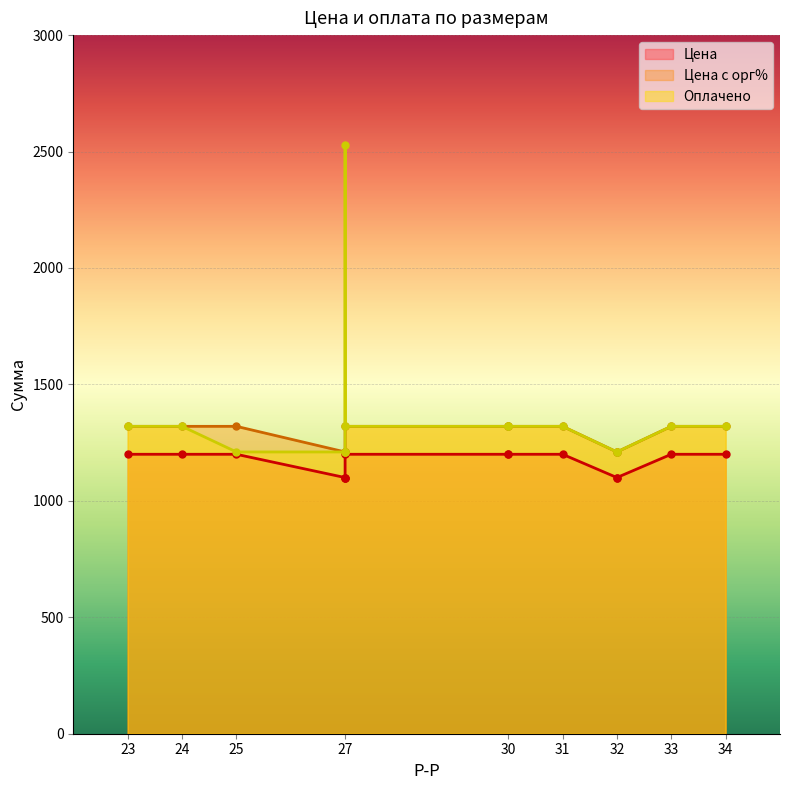

Reading left to right, extract all data points from this chart.

Цена: 1200	1200	1200	1100	1100	1100	1200	1200	1200	1200	1100	1100	1200	1200
Цена с орг%: 1320	1320	1320	1210	1210	1210	1320	1320	1320	1320	1210	1210	1320	1320
Оплачено: 1320	1320	1210	1210	1210	2530	1320	1320	1320	1320	1210	1210	1320	1320